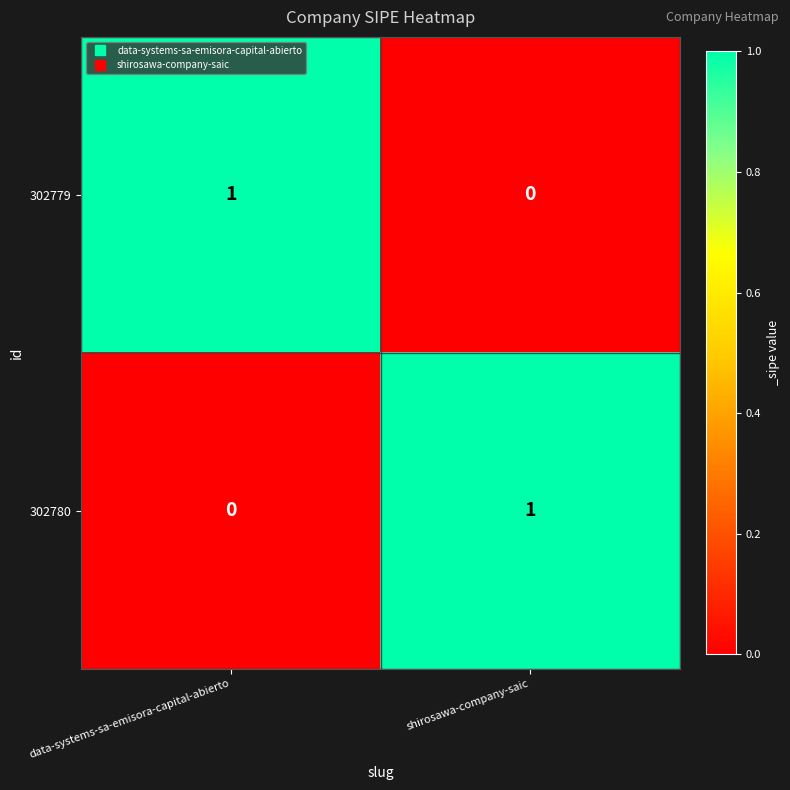

Where is 302779 nearest to the value 0?

shirosawa-company-saic